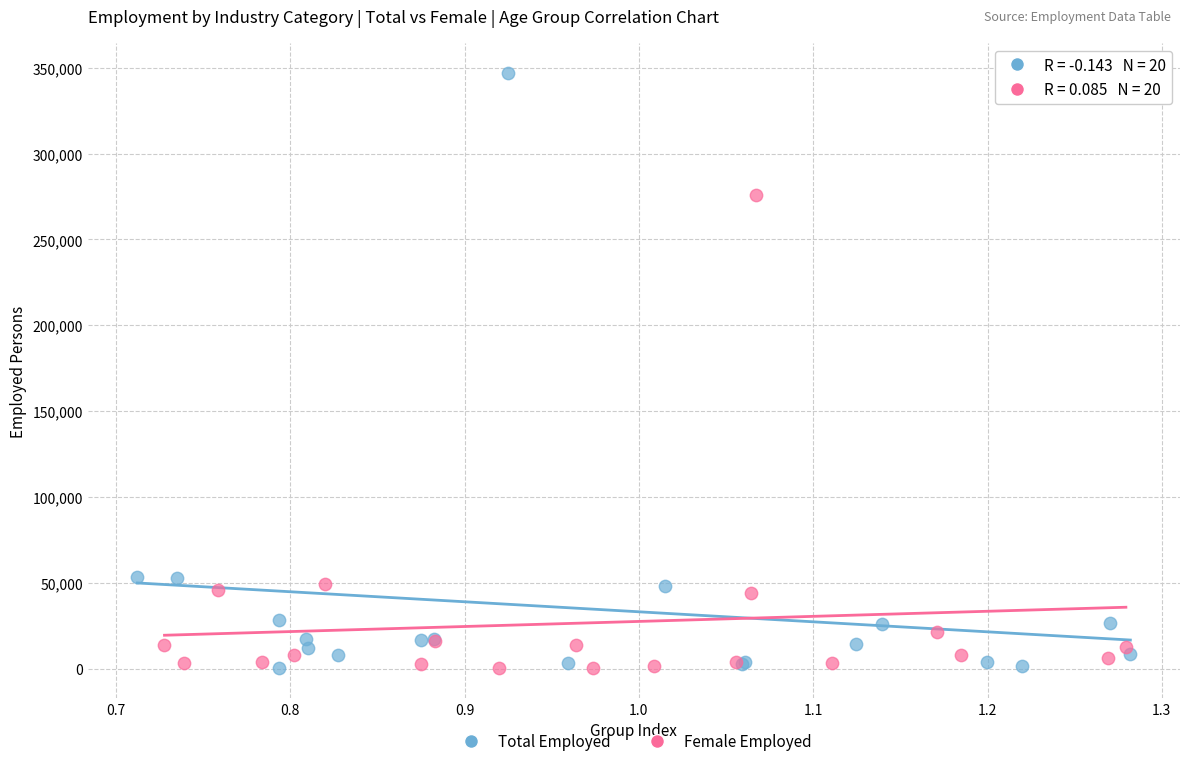

Which series has the largest Y range (max minus min)?

Total Employed